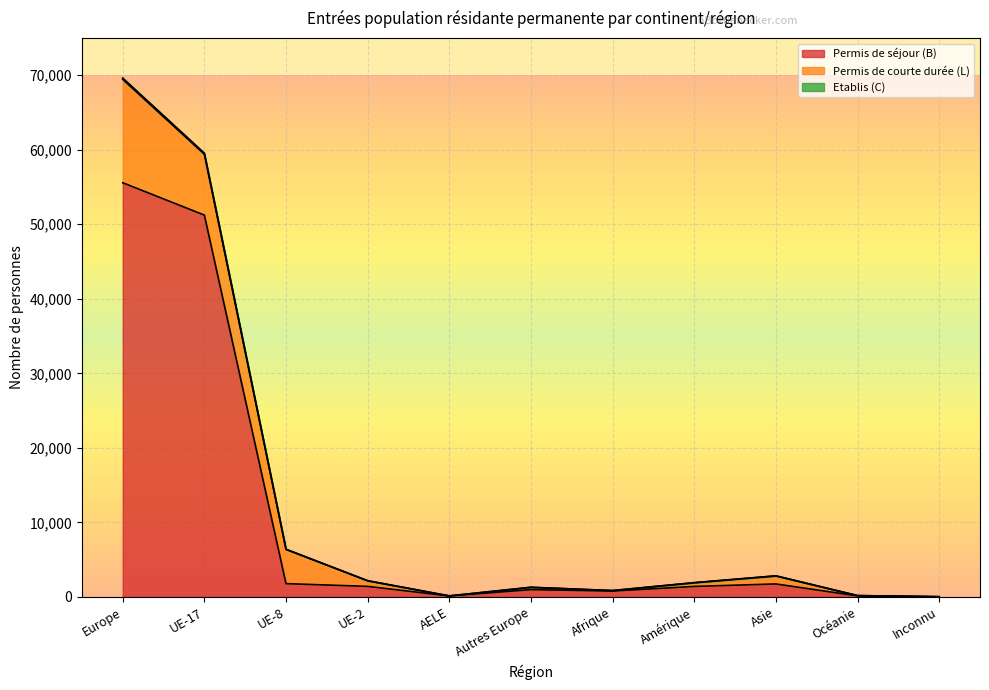

The value of Permis de séjour (B) at UE-17 is 51230. True or false?

True